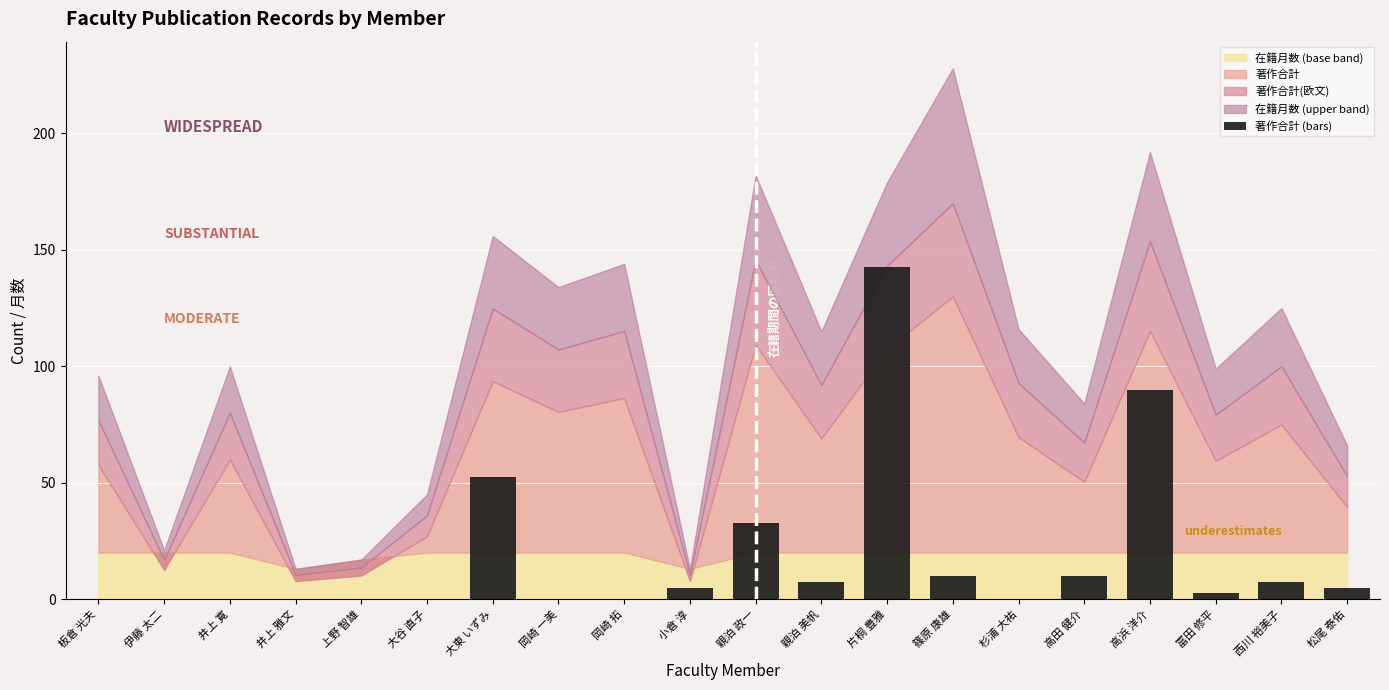

What is the change in value from 井上 雅文 to 親泊 美帆?

+7.5